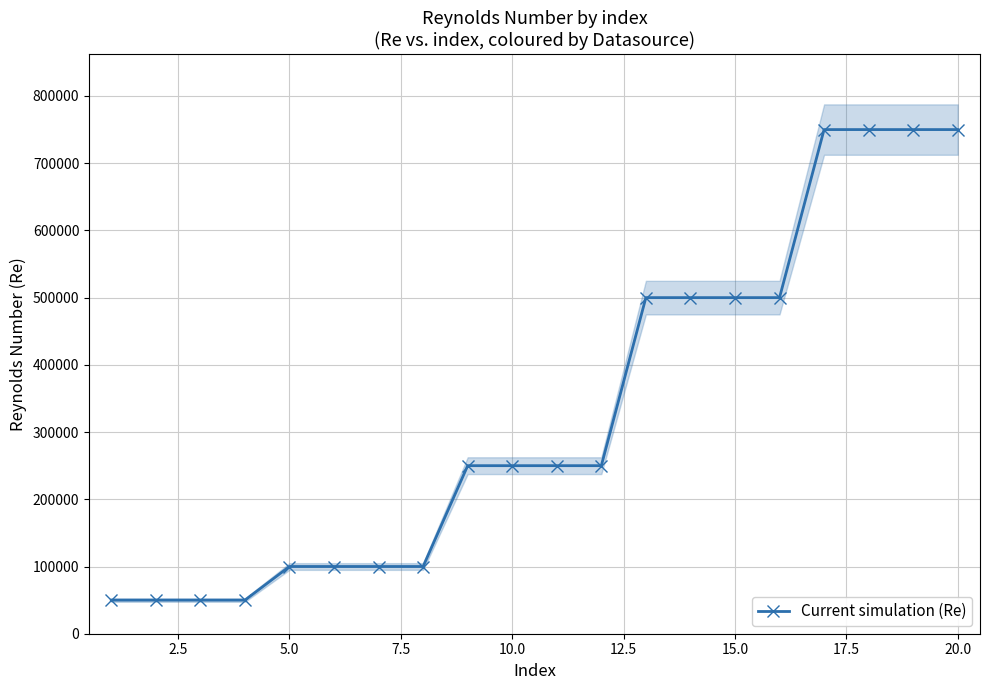

What is the value of the 4th point from the left?

50000